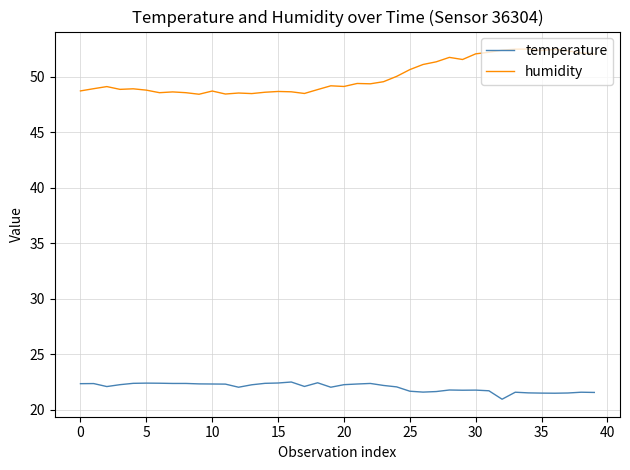

Rank the series by their average value, from lowest to highest.

temperature, humidity